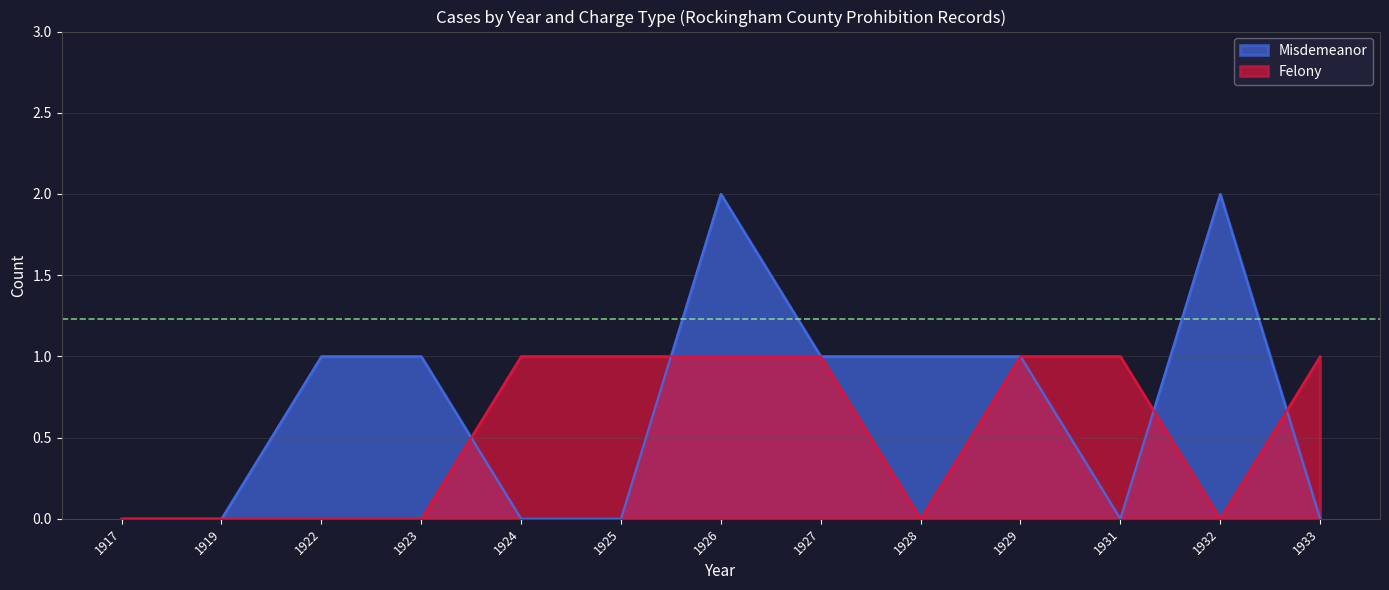

What is the total value across all series at 1932?

2